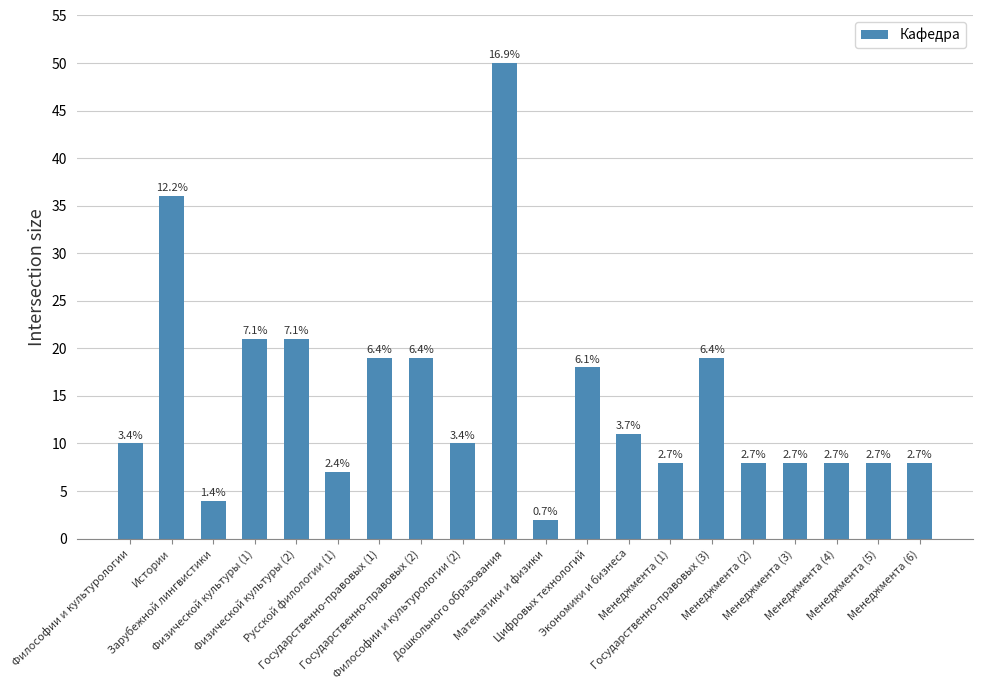

The value at Русской филологии (1) is 7. True or false?

True